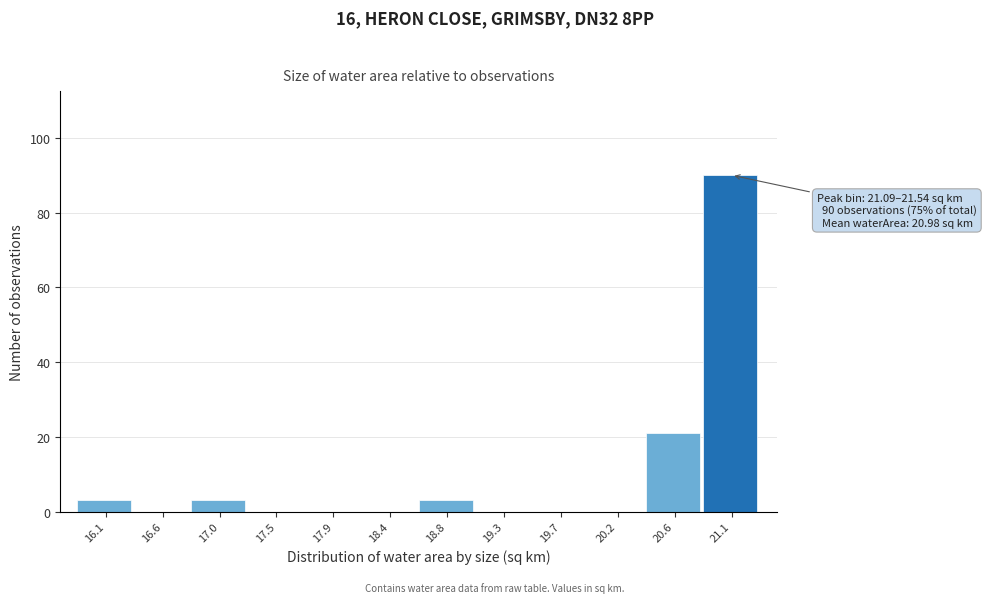

Reading right to left, list all the values displayed in this chart.

21.1=90	20.6=21	20.2=0	19.7=0	19.3=0	18.8=3	18.4=0	17.9=0	17.5=0	17.0=3	16.6=0	16.1=3